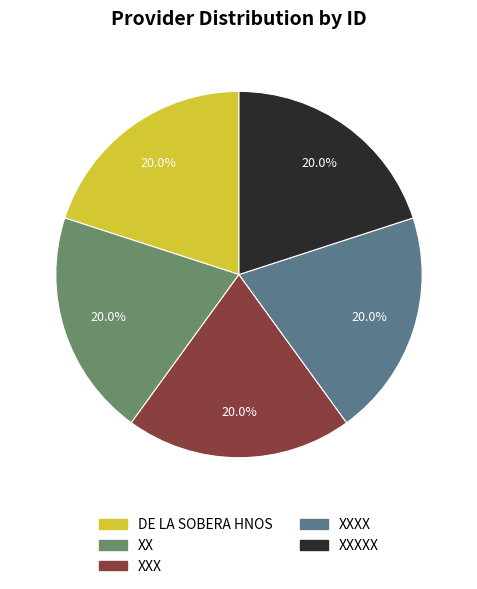

True or false: XX accounts for 31% of the total.

False